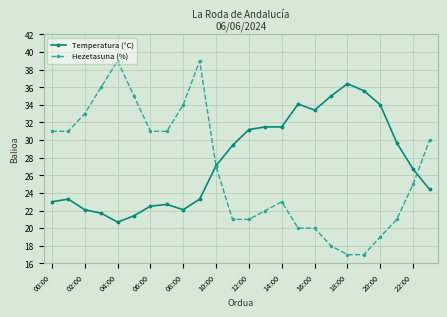

True or false: Hezetasuna (%) and Temperatura (°C) intersect in this chart.

True